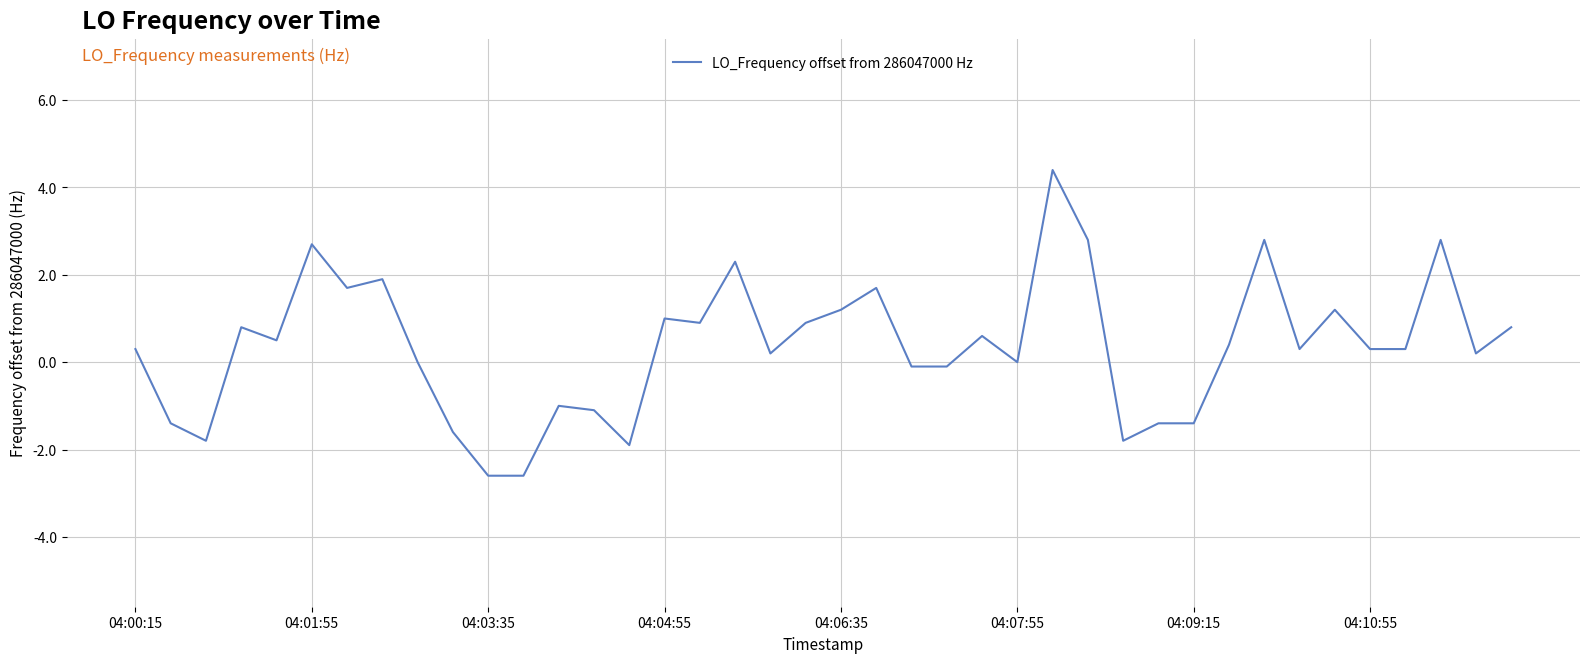

What is the greatest value displayed?

4.4